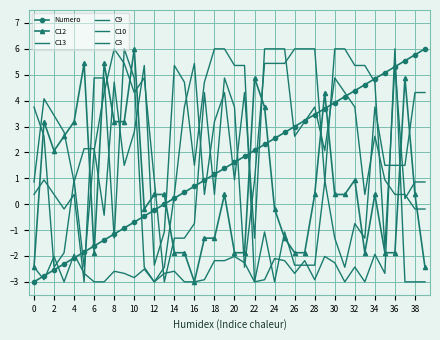

What is the sum of all C3 values?

-95.7